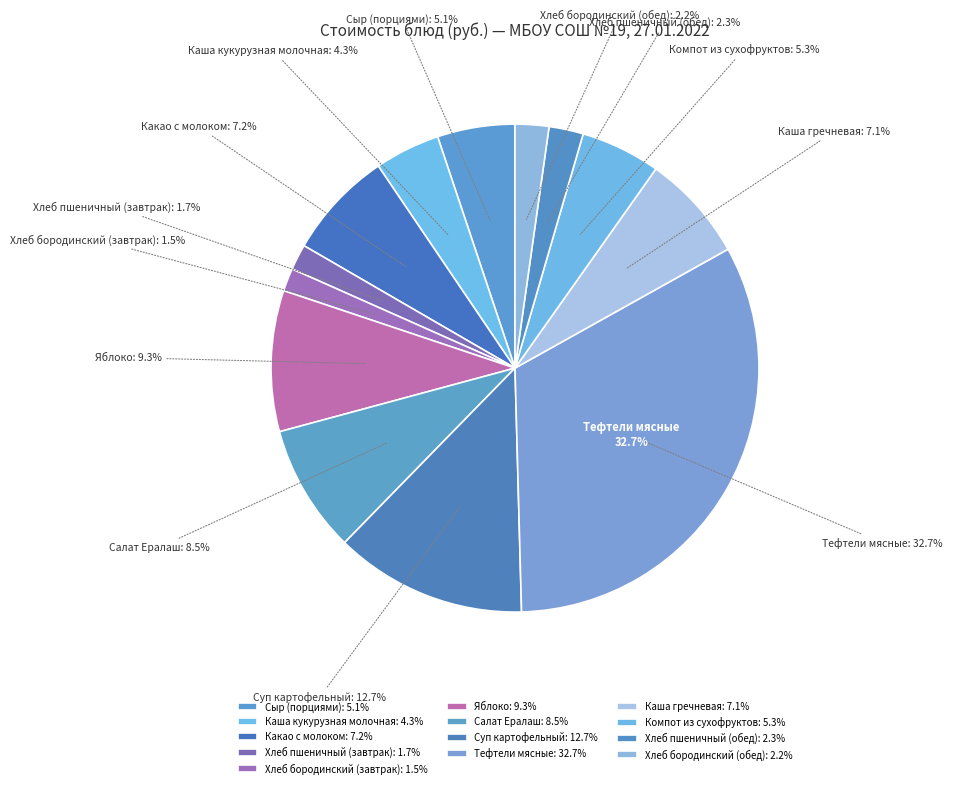

To the nearest percent, what is the difference between the largest and smallest slice percentages?

31%